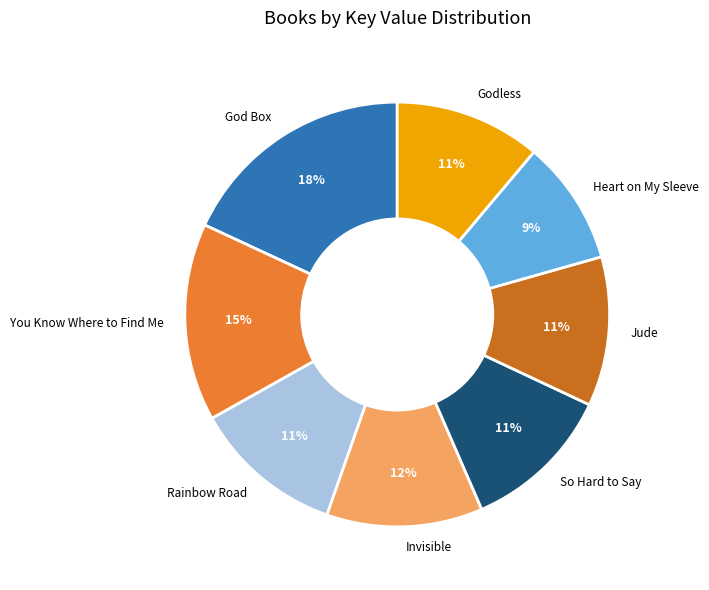

Approximately how many times larger is the value at Rainbow Road compared to God Box?

0.6